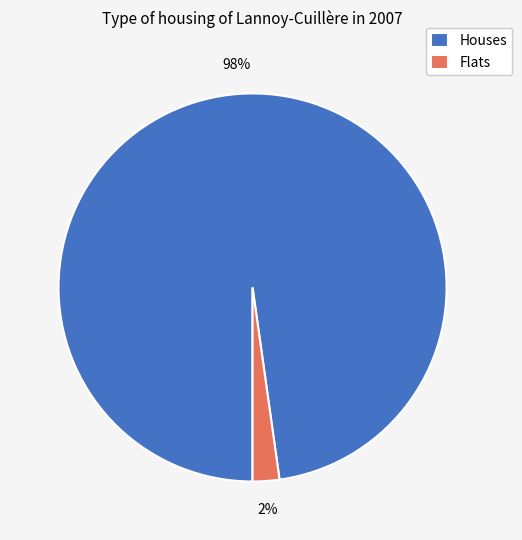

Is there any slice that represents more than half of the pie?

Yes